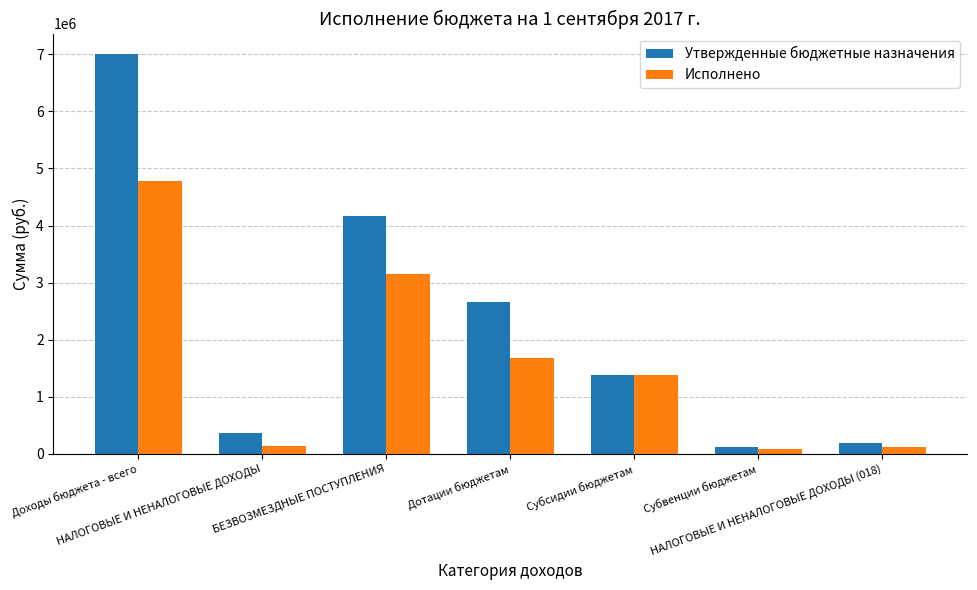

What is the difference between the Утвержденные бюджетные назначения values at БЕЗВОЗМЕЗДНЫЕ ПОСТУПЛЕНИЯ and Субсидии бюджетам?

2775300.0